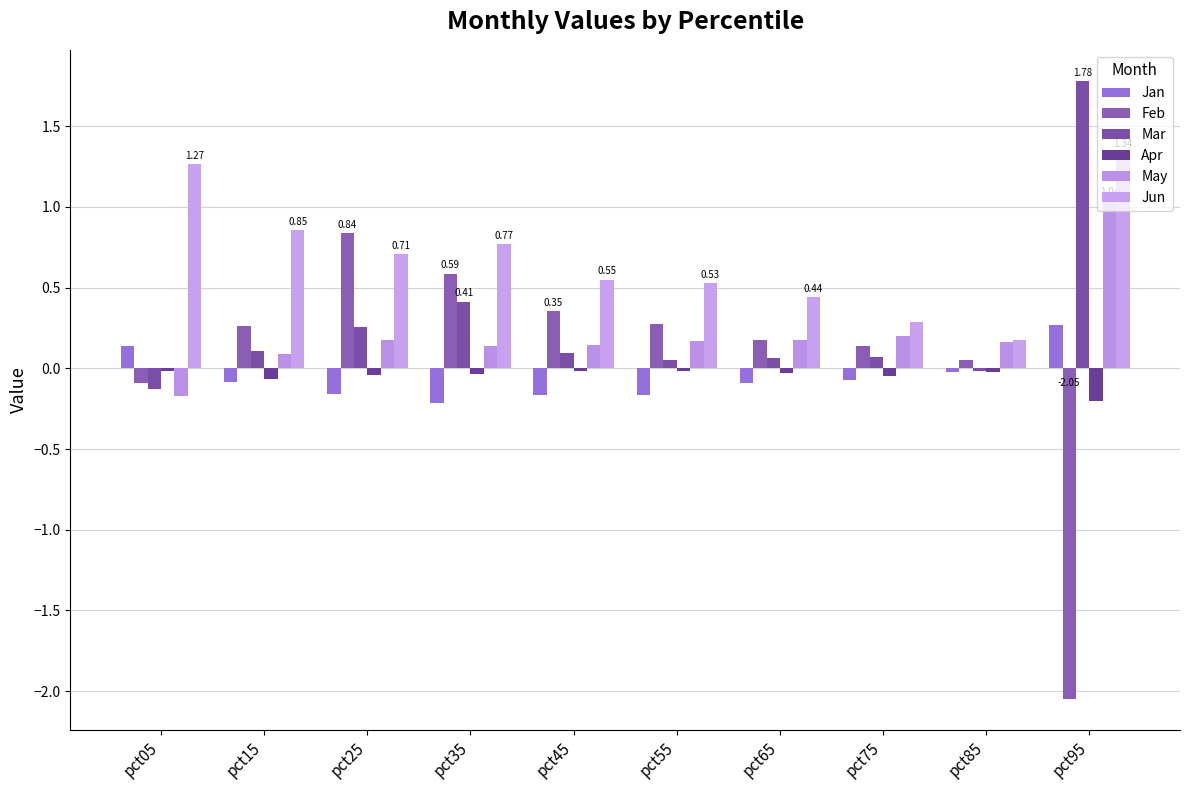

What is the average value of the Feb series?

0.1